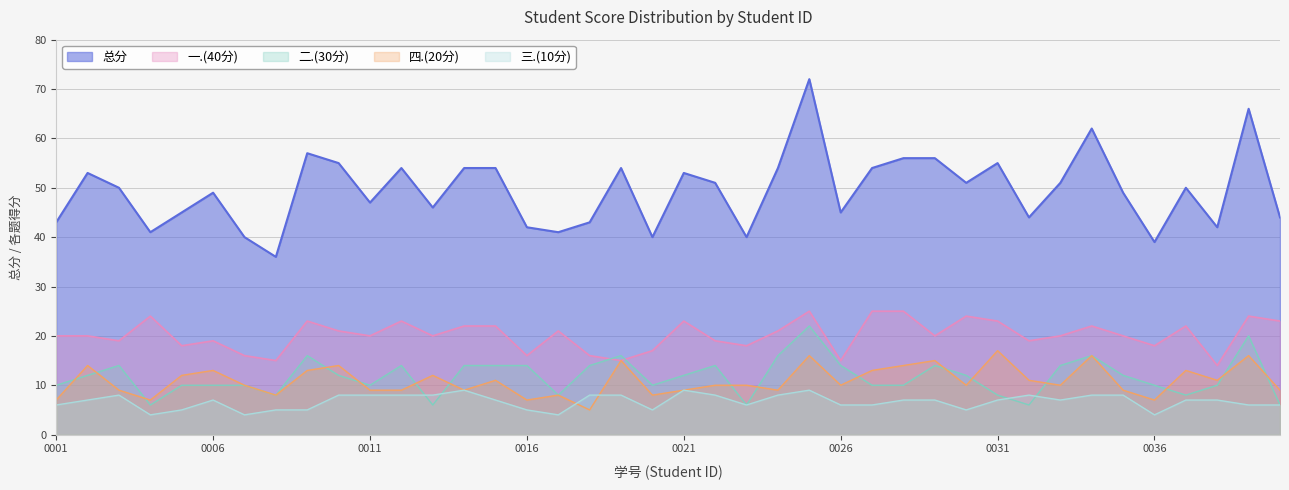

True or false: 二.(30分) and 总分 intersect in this chart.

False